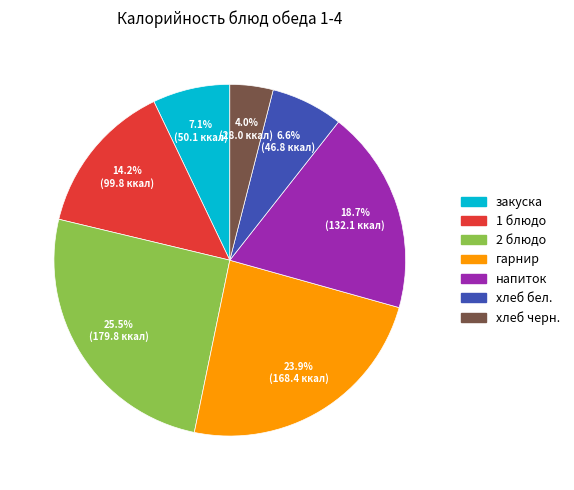

Which category has the biggest portion of the pie?

2 блюдо